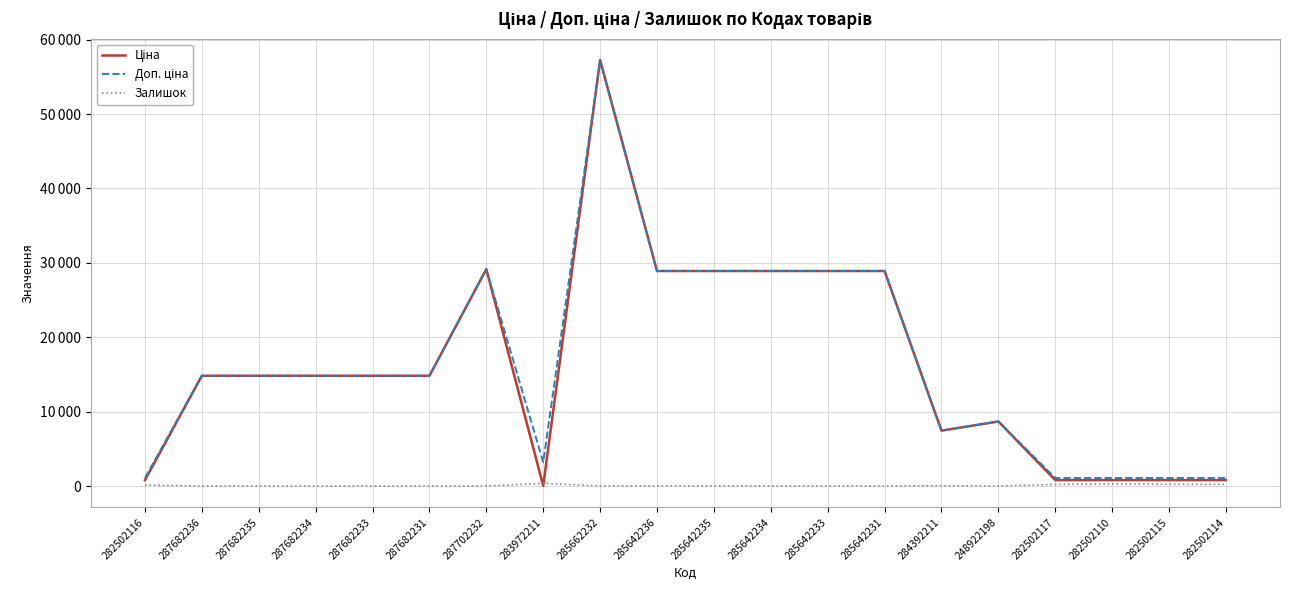

Does the chart display data point markers on the line(s)?

No